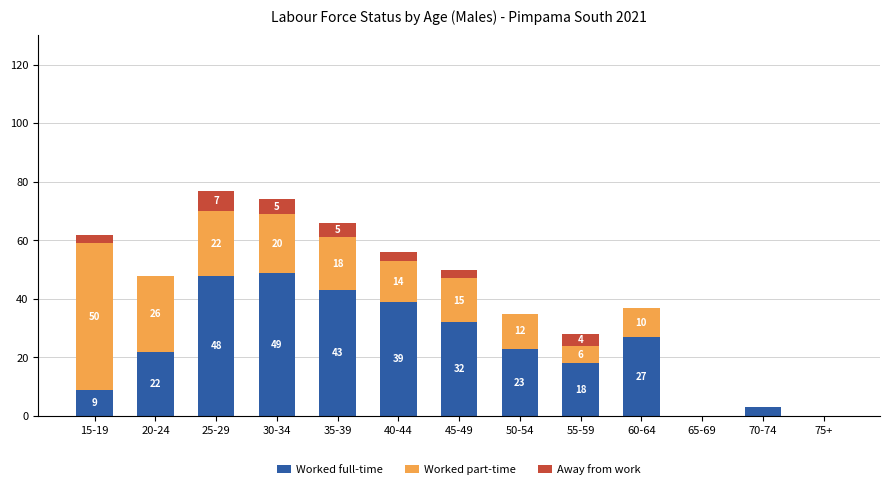

The value of Worked full-time at 15-19 is 9. True or false?

True